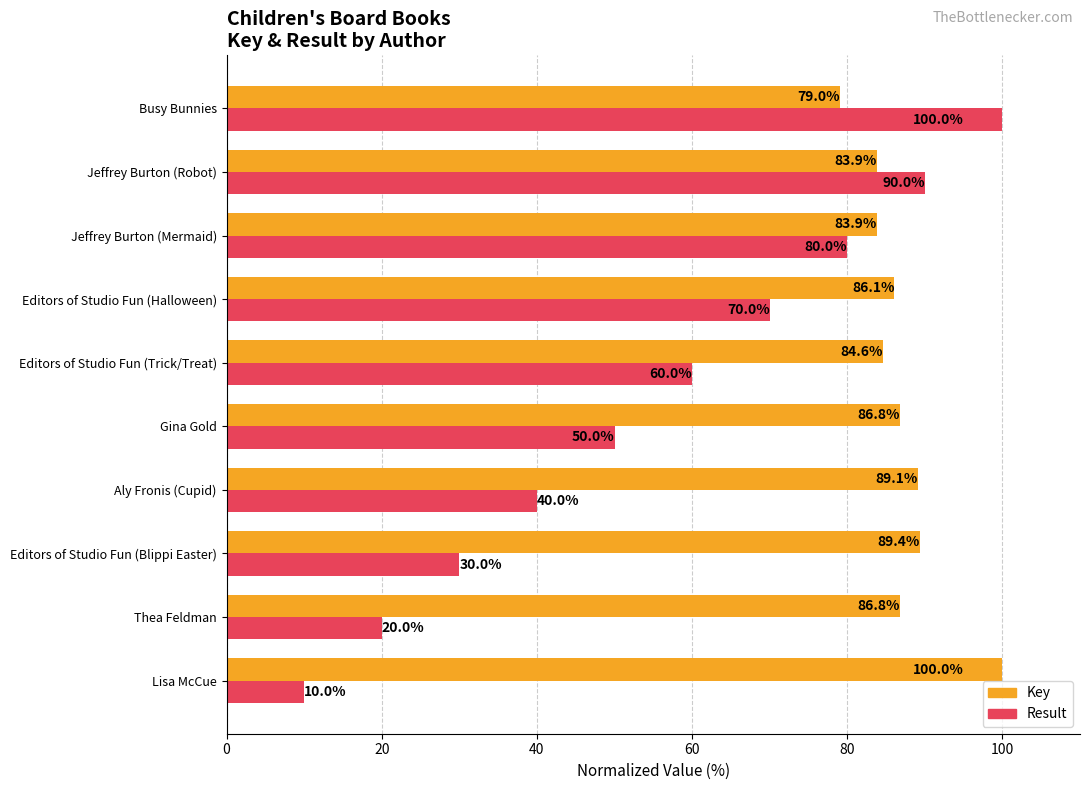

Is it true that Key equals 79.0 at Busy Bunnies?

True